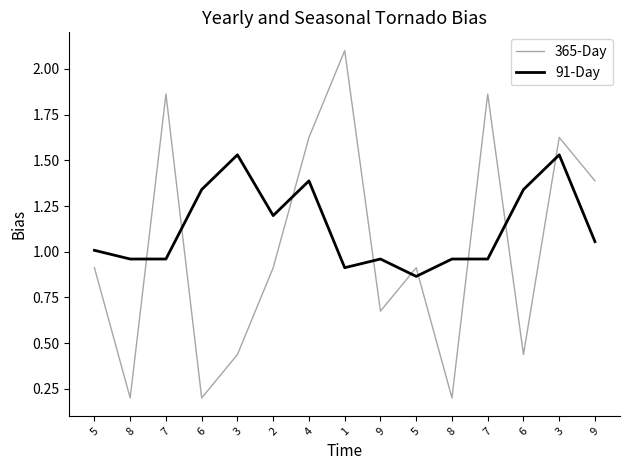

Reading left to right, extract all data points from this chart.

365-Day: 0.9	0.2	1.9	0.2	0.4	0.9	1.6	2.1	0.7	0.9	0.2	1.9	0.4	1.6	1.4
91-Day: 1.0	1.0	1.0	1.3	1.5	1.2	1.4	0.9	1.0	0.9	1.0	1.0	1.3	1.5	1.1